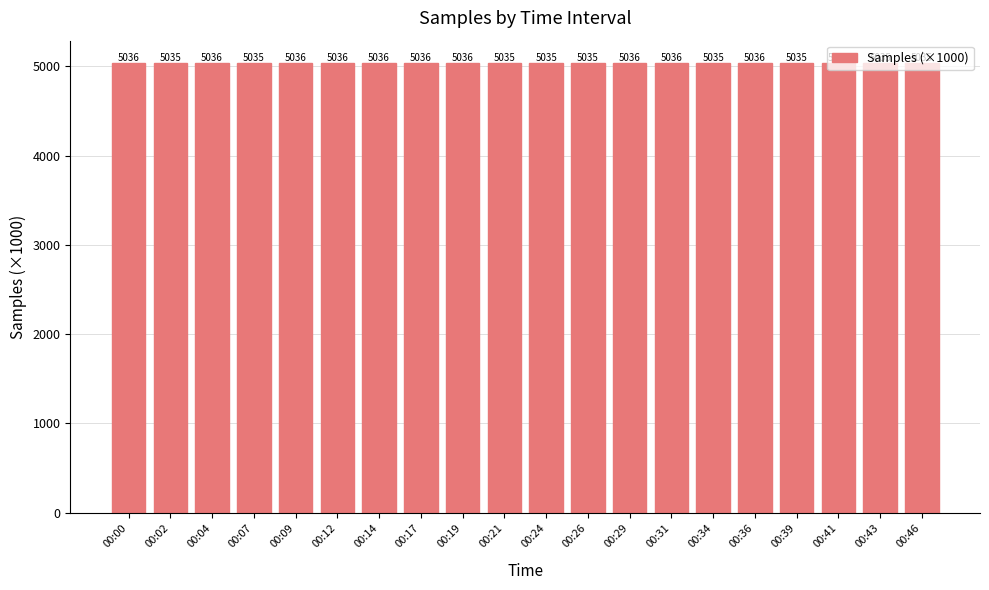

What is the smallest value displayed?

5034.8